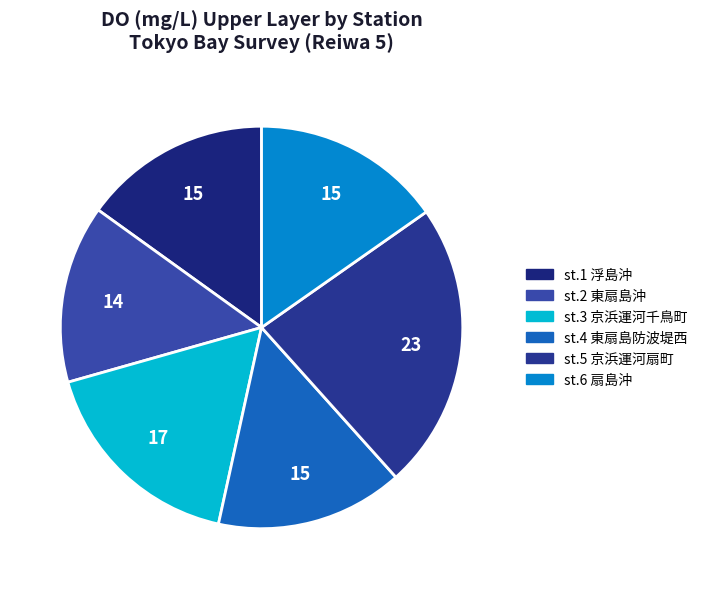

Count the number of slices in the pie.

6